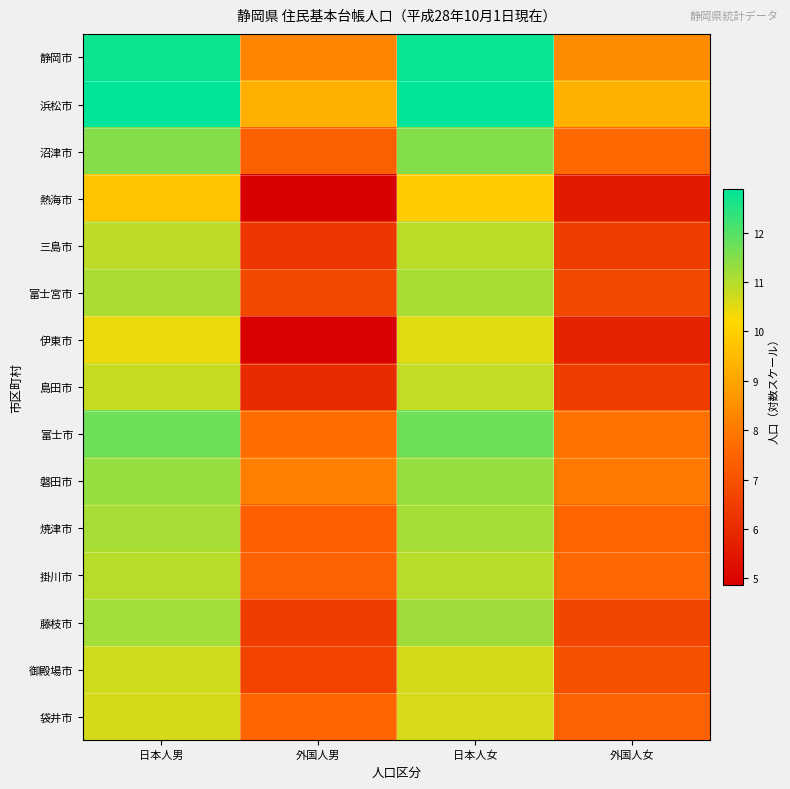

Reading right to left, transcribe all the data shown in this chart.

静岡市: 外国人女=8.4	日本人女=12.8	外国人男=8.3	日本人男=12.7
浜松市: 外国人女=9.3	日本人女=12.9	外国人男=9.2	日本人男=12.9
沼津市: 外国人女=7.6	日本人女=11.5	外国人男=7.4	日本人男=11.5
熱海市: 外国人女=5.6	日本人女=9.9	外国人男=4.9	日本人男=9.7
三島市: 外国人女=6.5	日本人女=10.9	外国人男=6.3	日本人男=10.9
富士宮市: 外国人女=6.8	日本人女=11.1	外国人男=6.8	日本人男=11.1
伊東市: 外国人女=5.8	日本人女=10.5	外国人男=4.9	日本人男=10.4
島田市: 外国人女=6.5	日本人女=10.8	外国人男=6.0	日本人男=10.8
富士市: 外国人女=7.8	日本人女=11.8	外国人男=7.7	日本人男=11.7
磐田市: 外国人女=8.0	日本人女=11.3	外国人男=8.1	日本人男=11.3
焼津市: 外国人女=7.5	日本人女=11.2	外国人男=7.3	日本人男=11.1
掛川市: 外国人女=7.6	日本人女=10.9	外国人男=7.4	日本人男=11.0
藤枝市: 外国人女=6.7	日本人女=11.2	外国人男=6.5	日本人男=11.2
御殿場市: 外国人女=7.0	日本人女=10.7	外国人男=6.7	日本人男=10.7
袋井市: 外国人女=7.4	日本人女=10.6	外国人男=7.5	日本人男=10.7